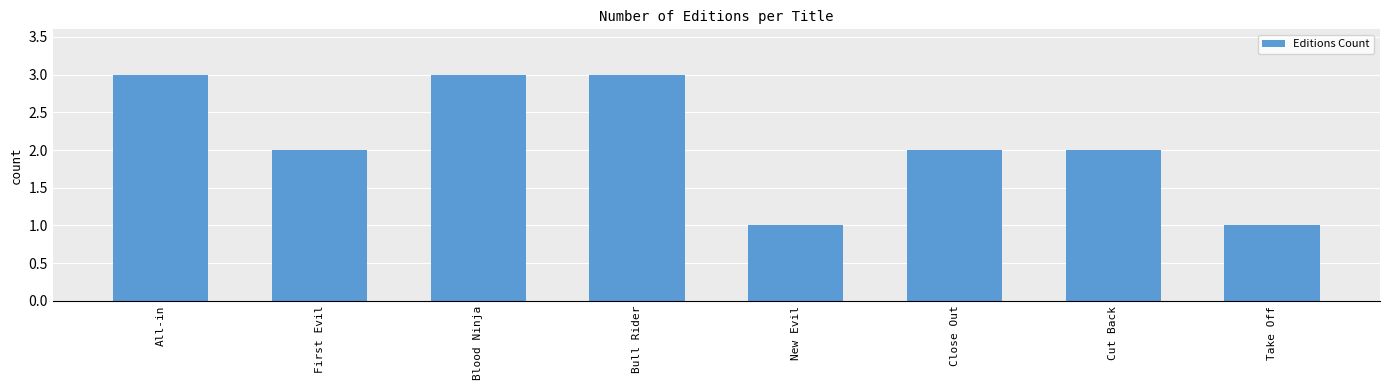

What is the value of the 8th bar from the left?

1